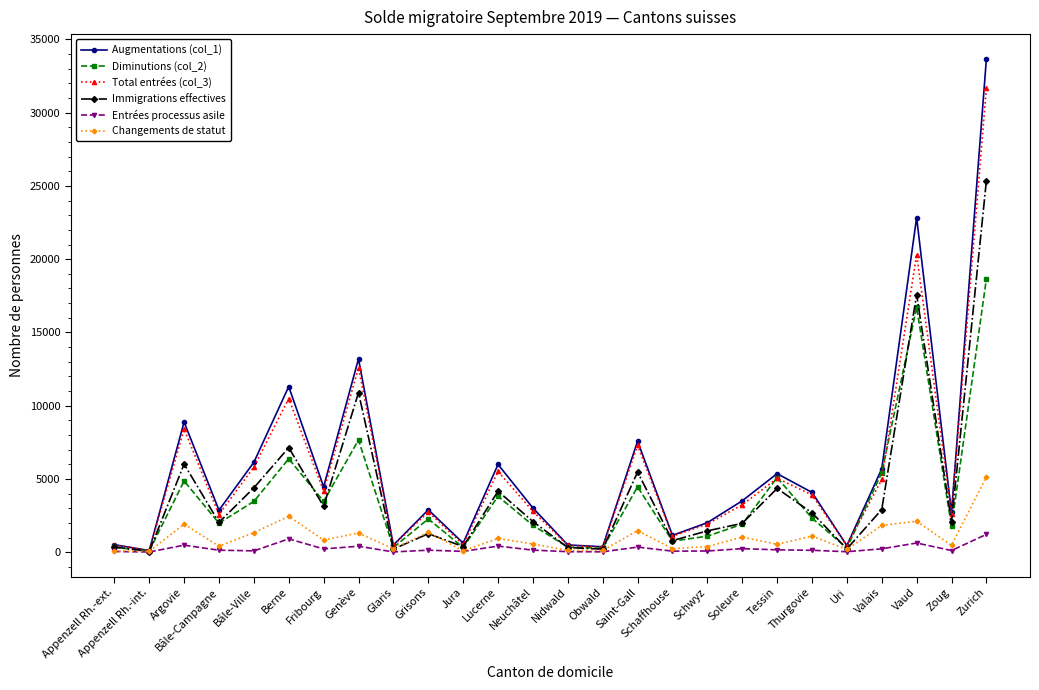

Does the chart have visible grid lines?

No